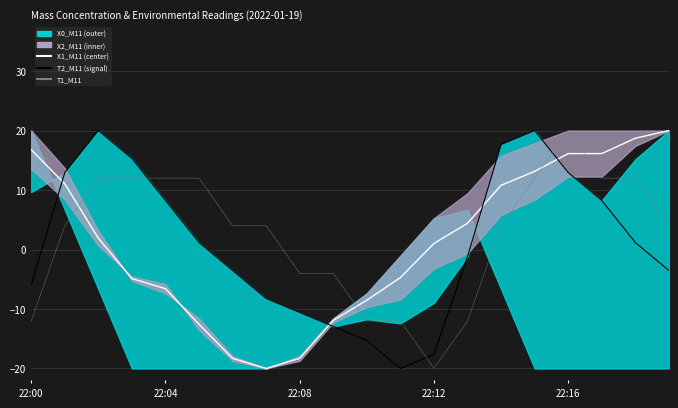

Which series has the largest range (max minus min)?

X1_M11